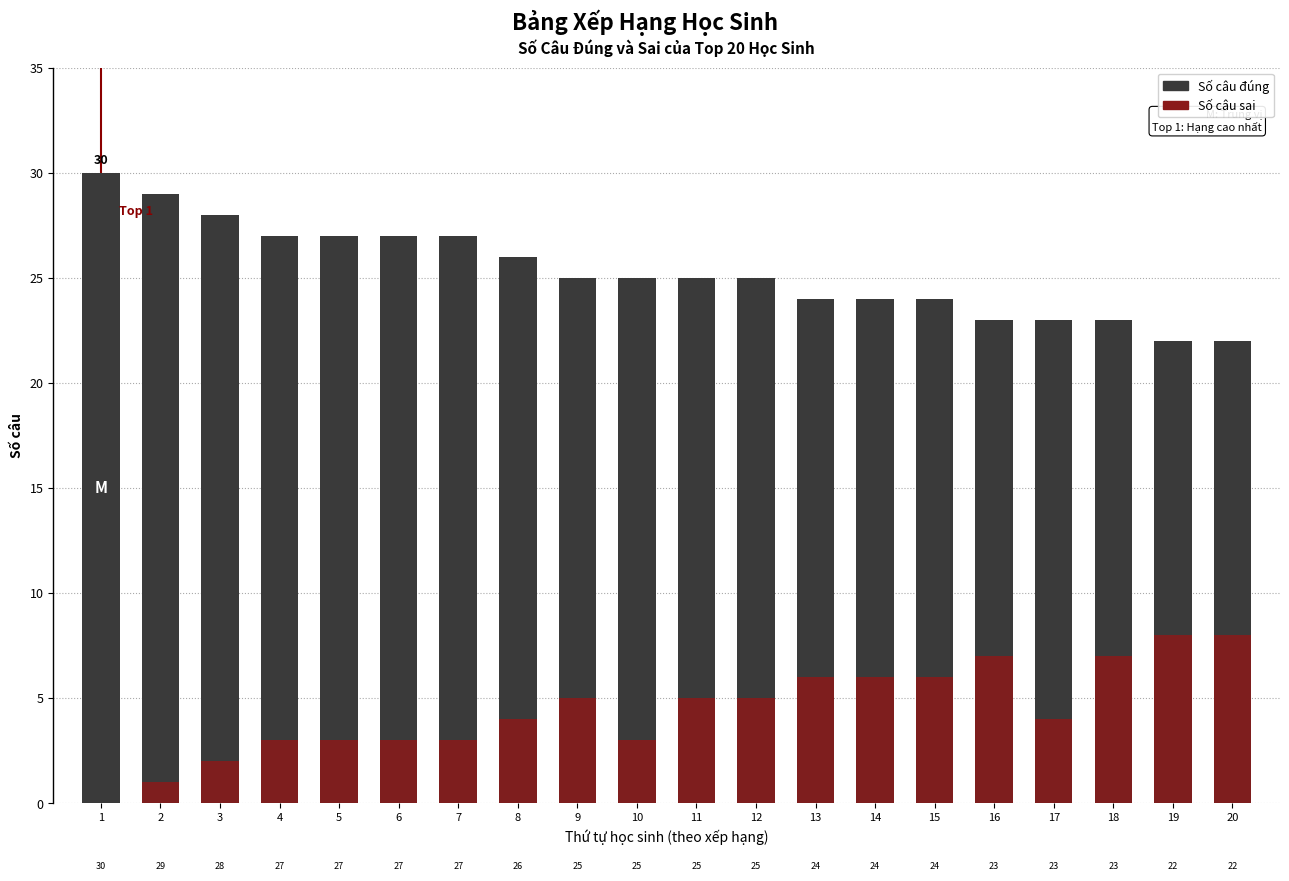

What is the approximate value of Số câu đúng at 16?

23